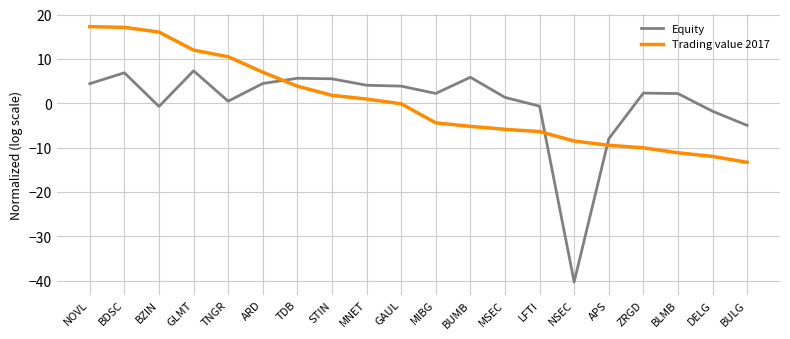

List the series in order of their peak value, highest first.

Trading value 2017, Equity